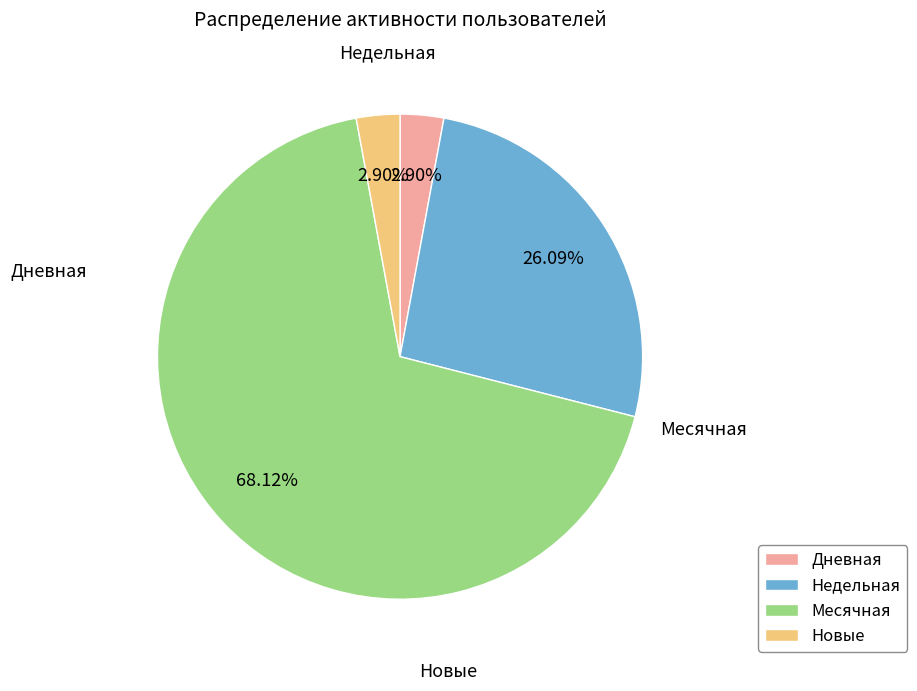

Is Недельная the majority of the pie?

No